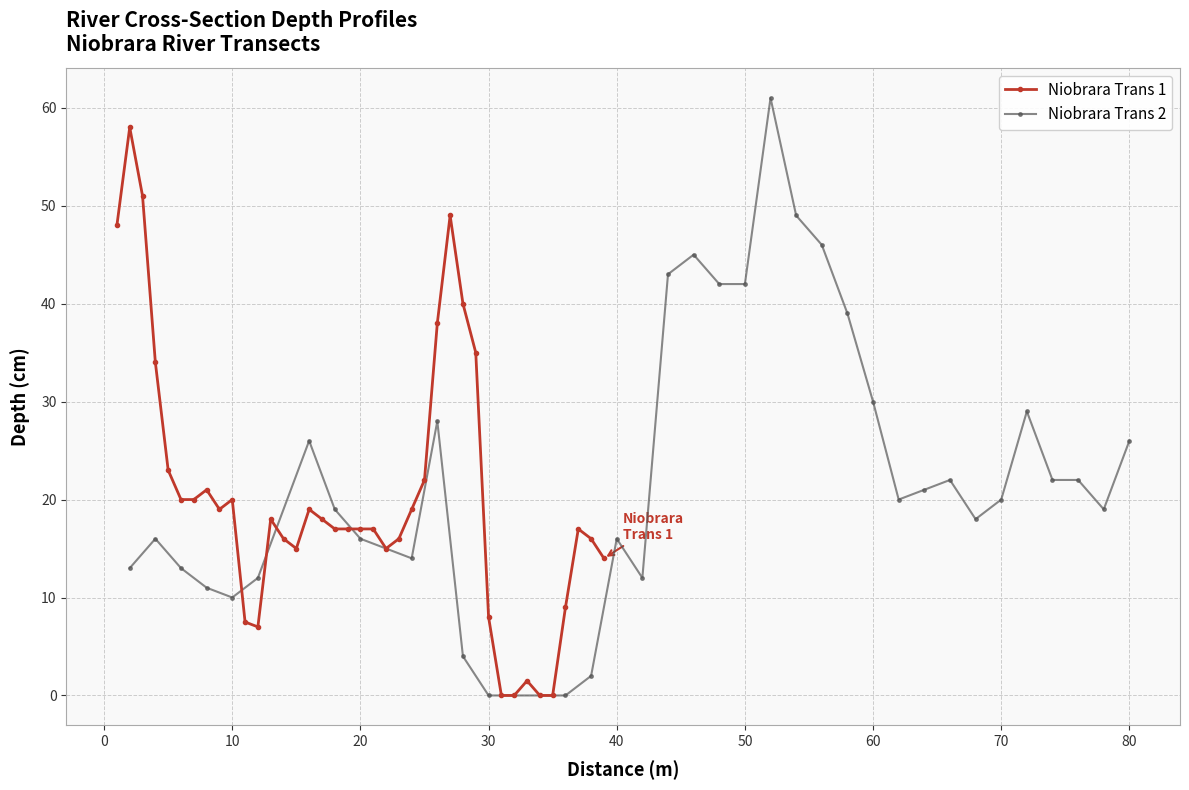

True or false: Niobrara Trans 1 has more than 0 points higher than both neighbors.

True